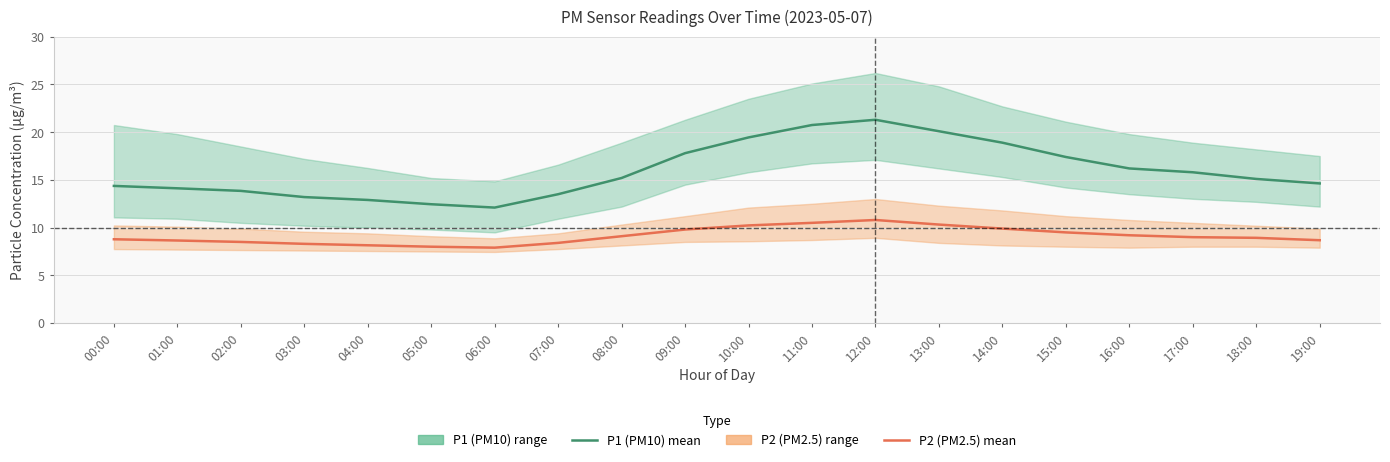

The value of P1 (PM10) mean at 00:00 is 3.5. True or false?

False